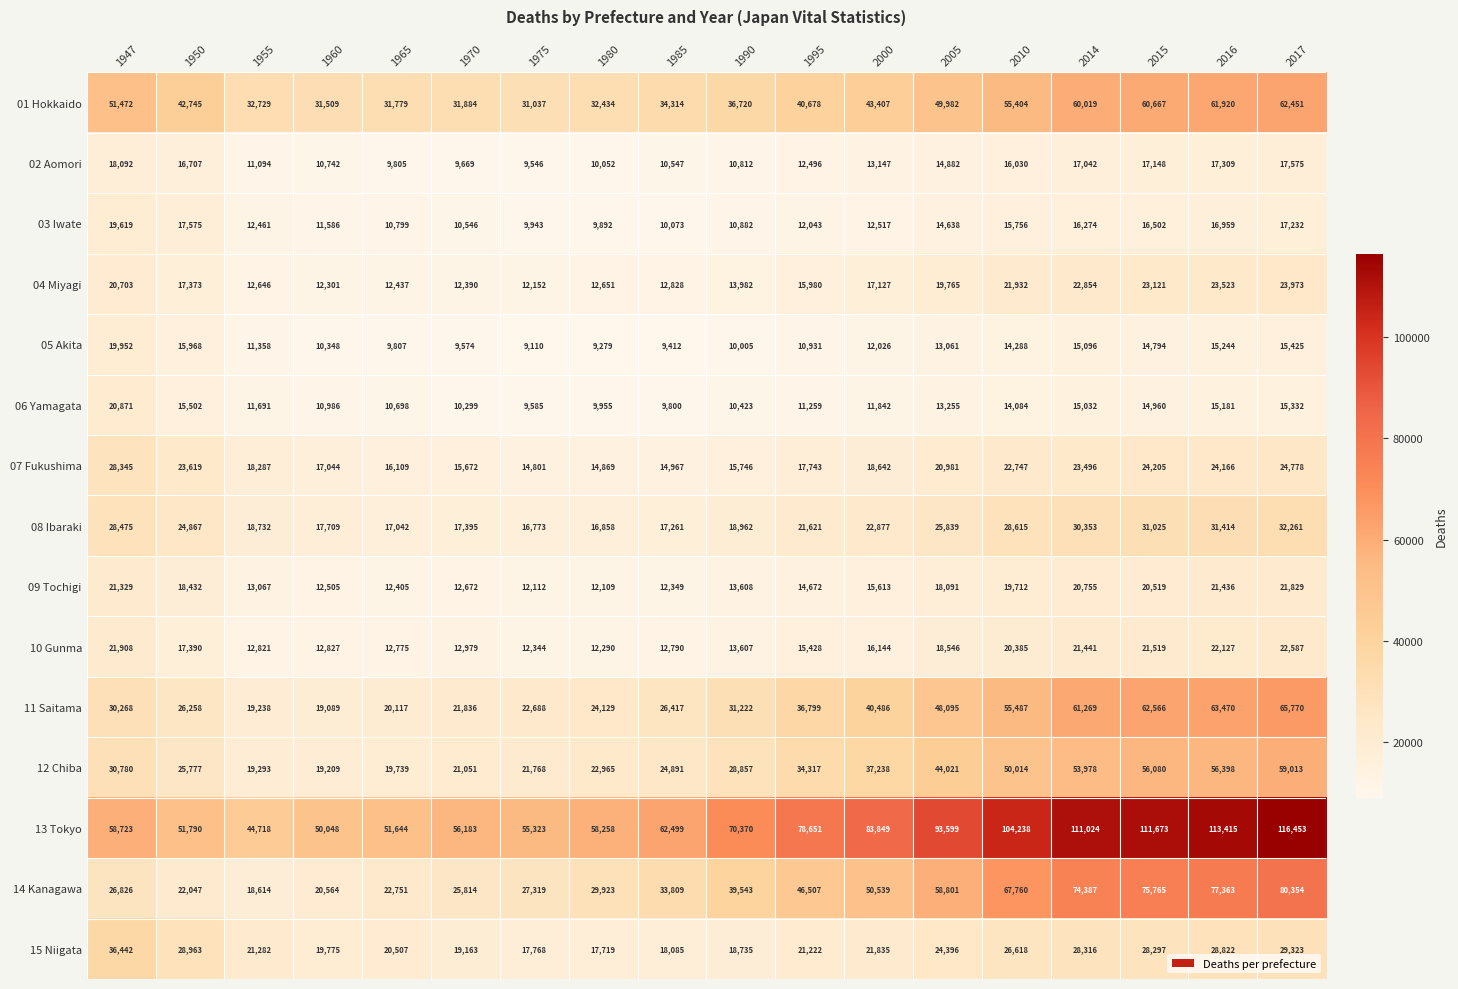

At how many categories does at least one series exceed 90783?

6